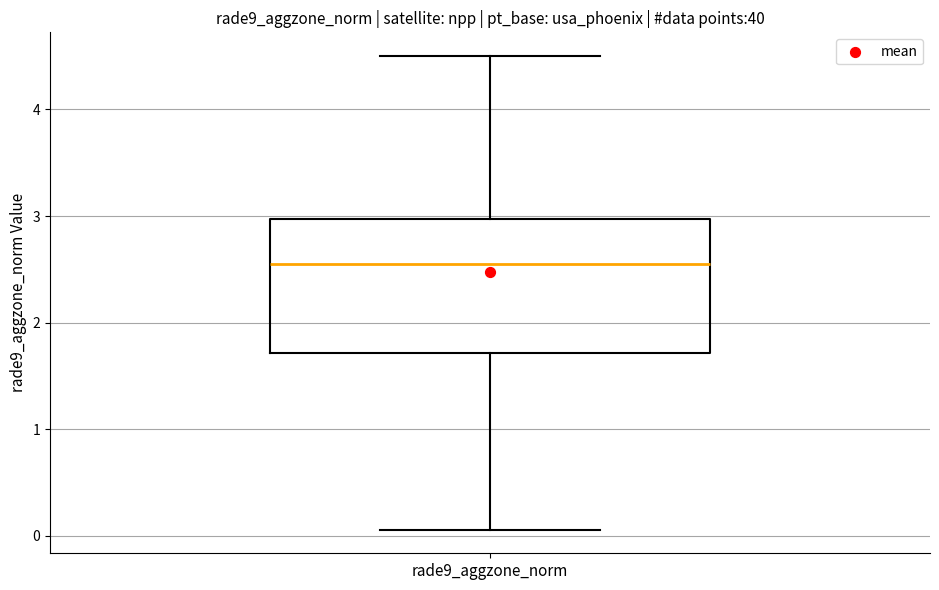

Where does the median line of the box for rade9_aggzone_norm sit on the y-axis? The values are not printed on the chart, so give them approximately, as read against the axis.

2.5